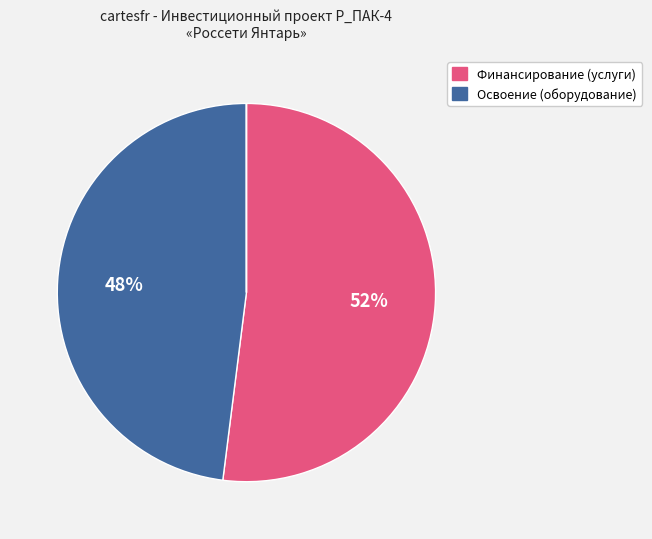

Is there any slice that represents more than half of the pie?

Yes